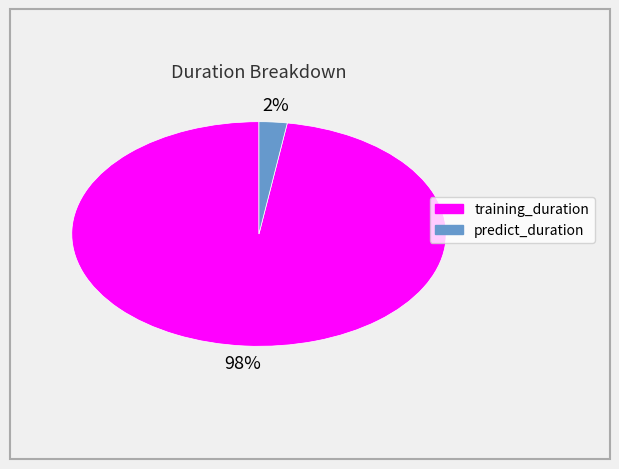

True or false: training_duration accounts for 98% of the total.

True